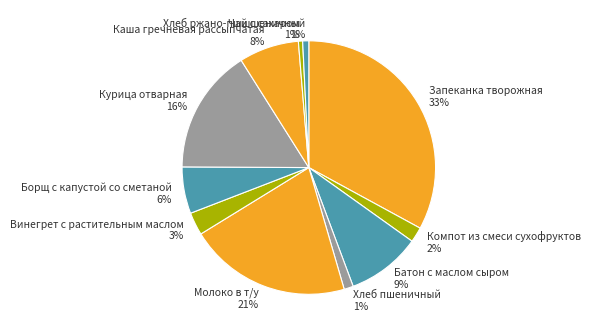

Between Молоко в т/у and Батон с маслом сыром, which is larger?

Молоко в т/у